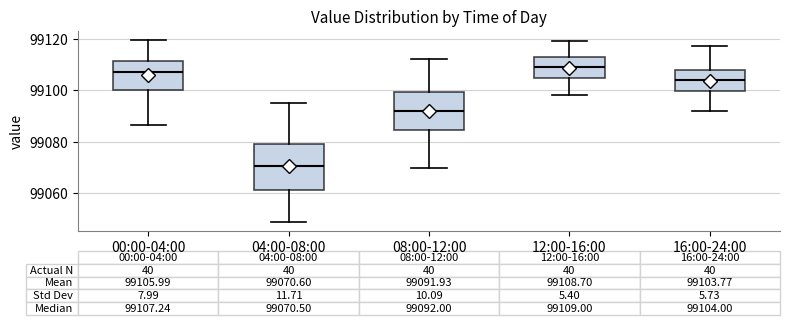

Which box has the lowest median line?

04:00-08:00